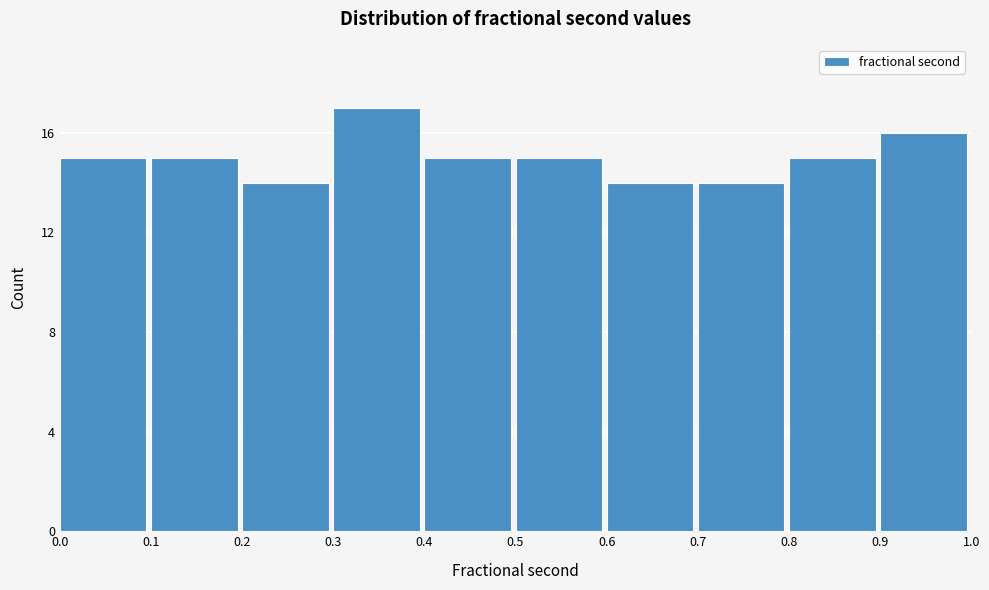

Reading left to right, transcribe this chart: for each bar, give the range it covers on the x-axis and its height. The values are not printed on the chart, so give them approximately, as read against the axis.

0.0 to 0.1: 15
0.1 to 0.2: 15
0.2 to 0.3: 14
0.3 to 0.4: 17
0.4 to 0.5: 15
0.5 to 0.6: 15
0.6 to 0.7: 14
0.7 to 0.8: 14
0.8 to 0.9: 15
0.9 to 1.0: 16